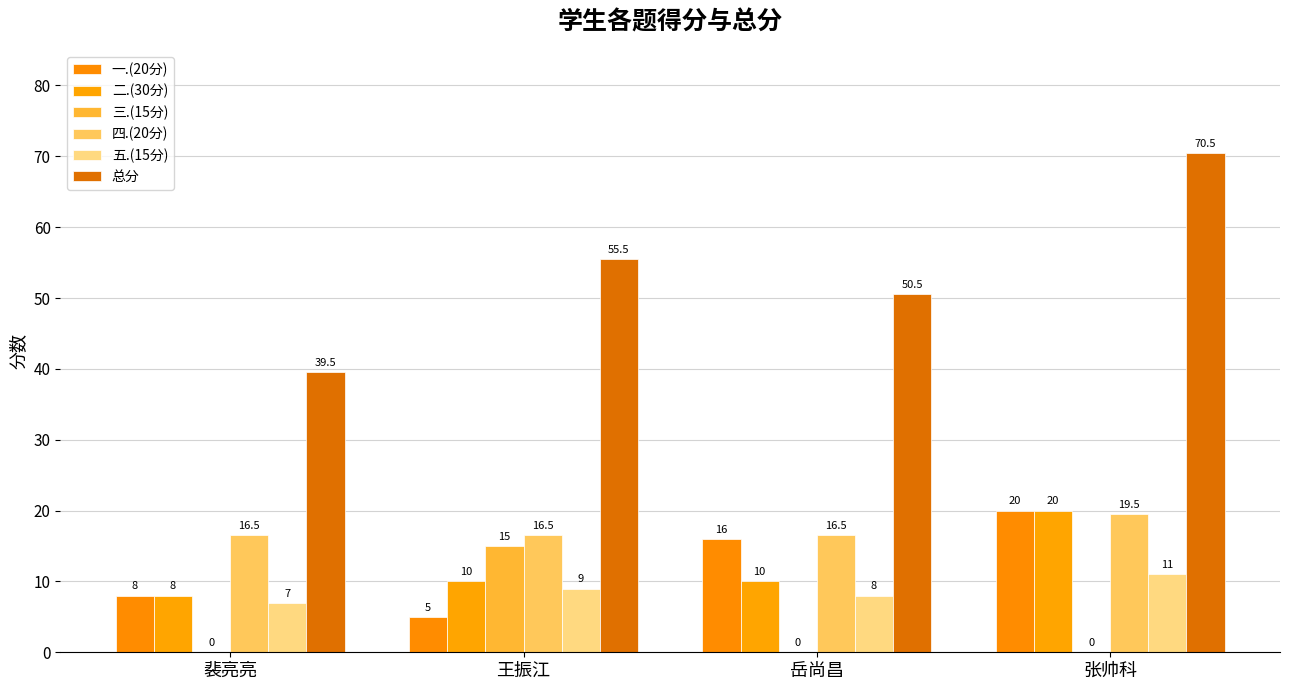

Which series has the largest total across all categories?

总分